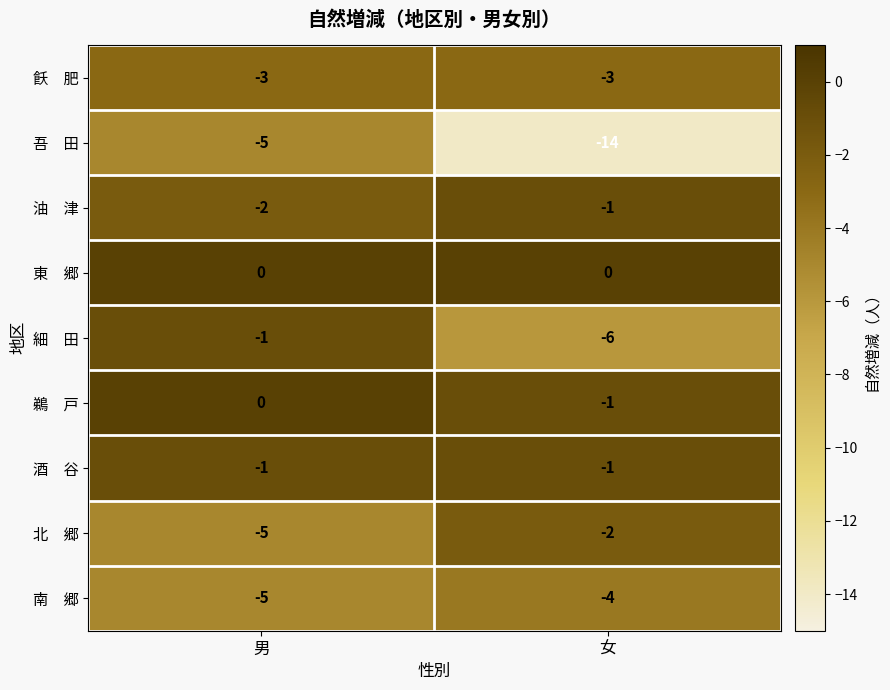

What is the total value across all series at 女?

-32